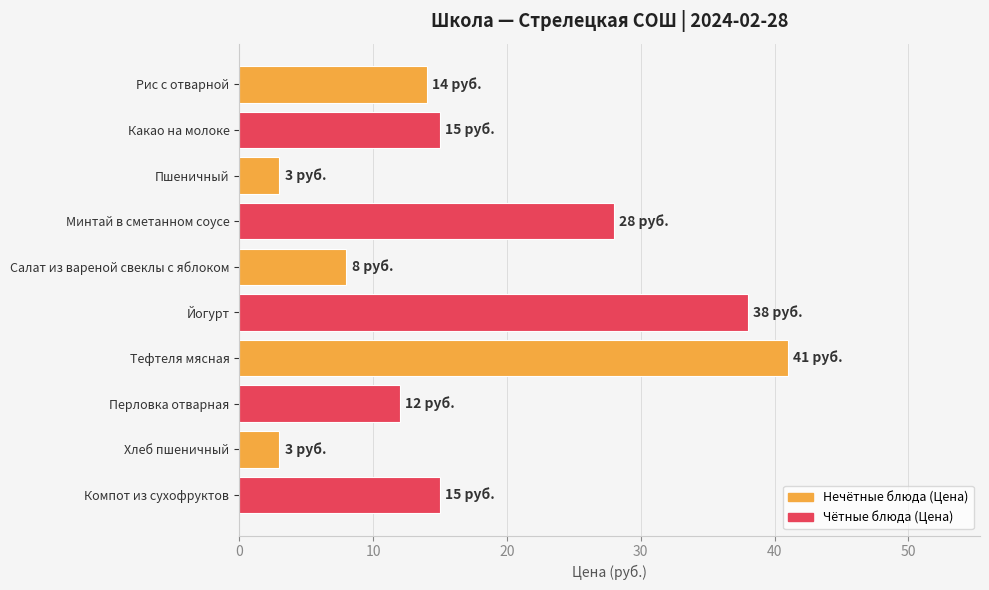

What is the sum of all values?

177